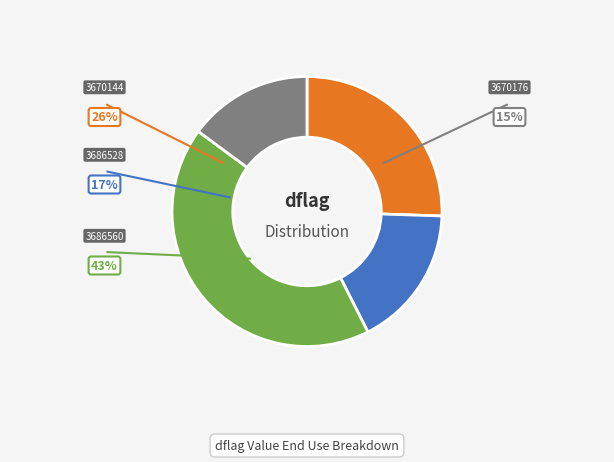

Is there any slice that represents more than half of the pie?

No